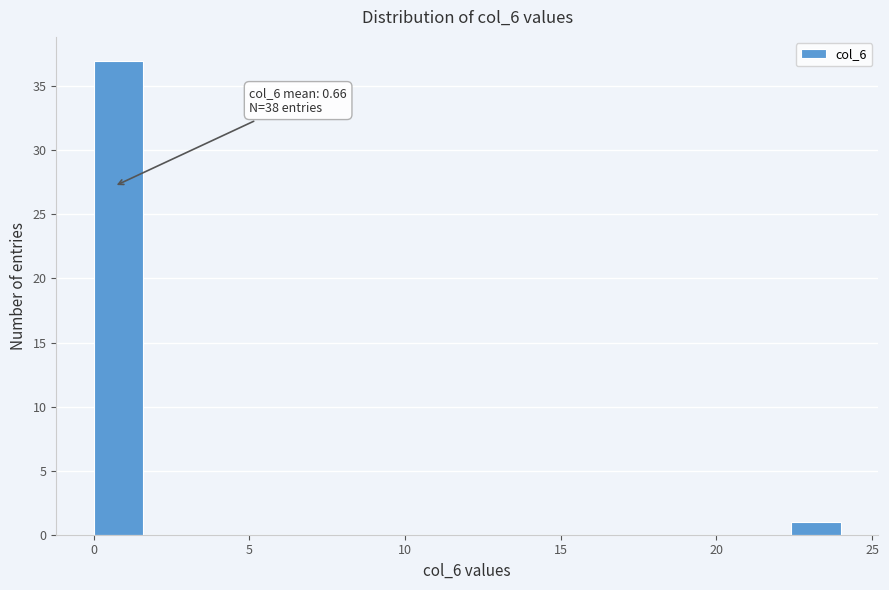

Read against the x-axis, roughly where is the centre of the tallest bar?

1.0